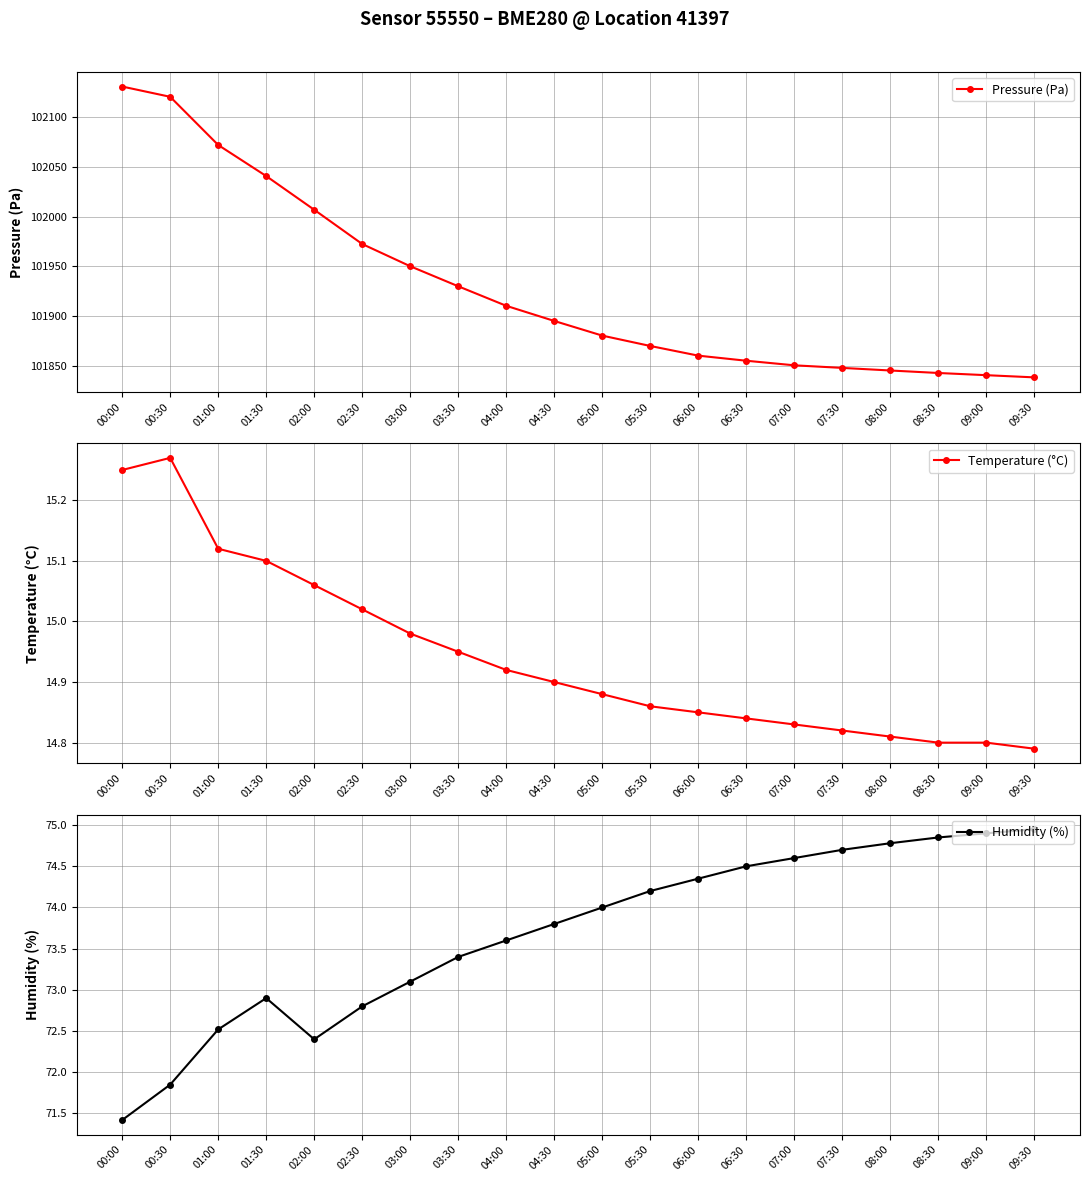

Which series has the largest total across all categories?

Pressure (Pa)